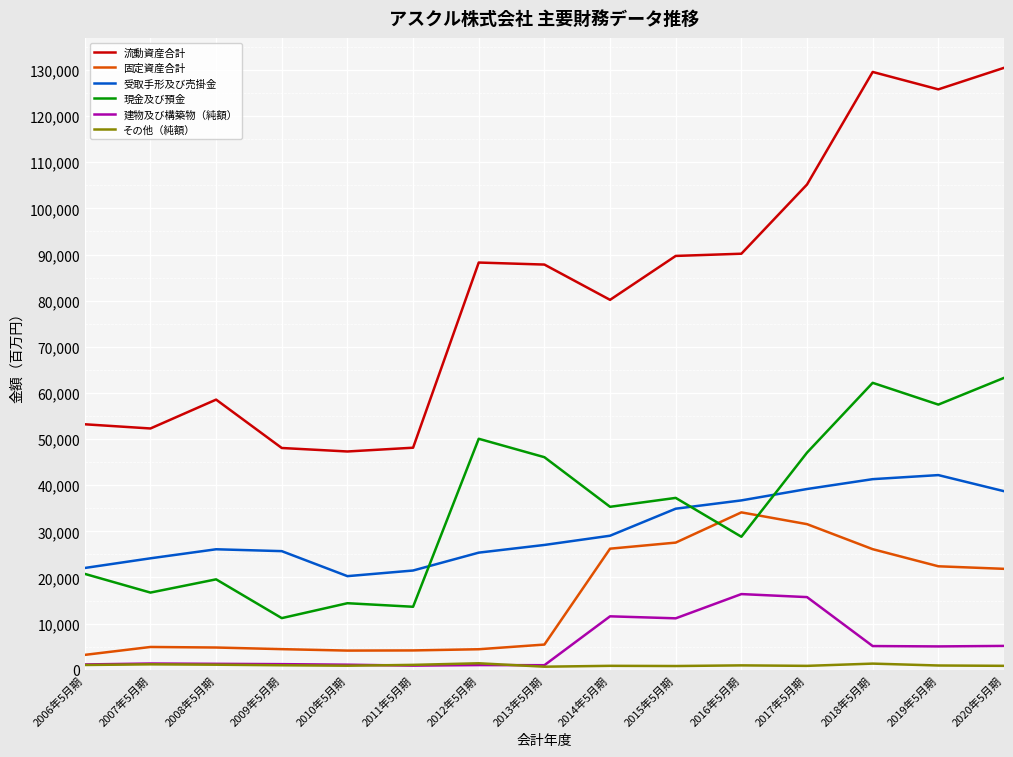

Between 2011年5月期 and 2019年5月期, which series saw the biggest shift?

流動資産合計